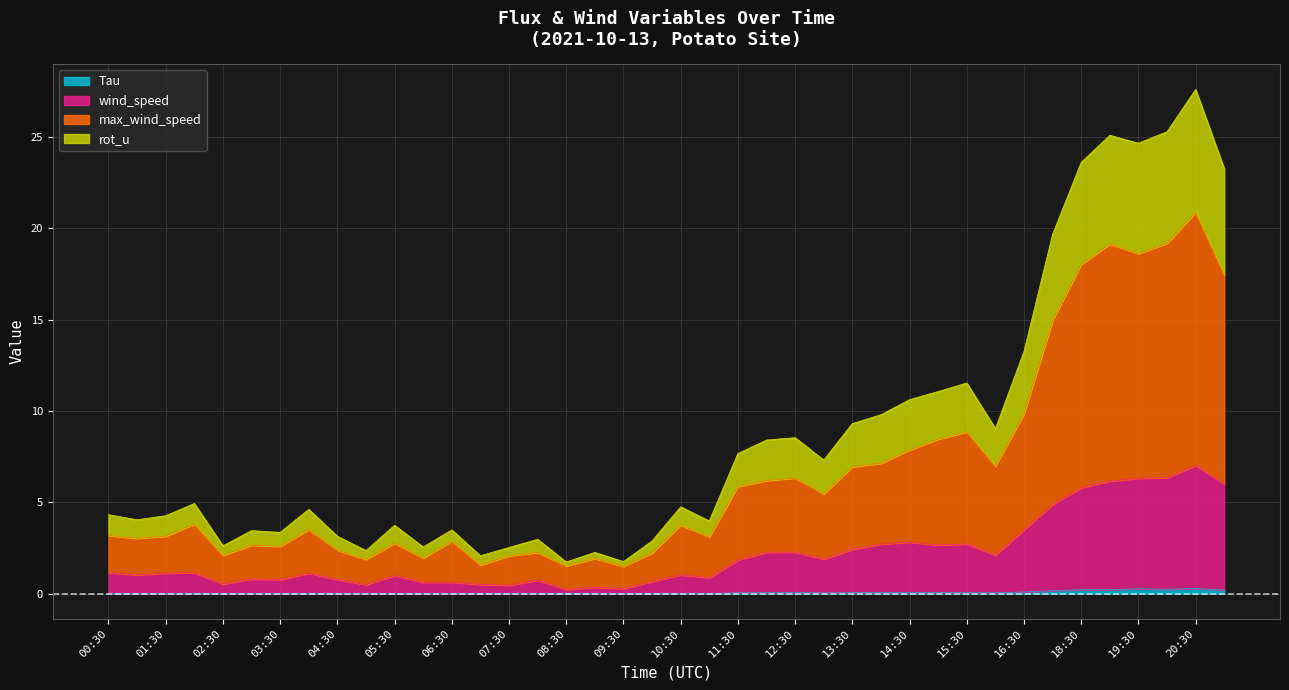

What is the difference between the highest and lowest values at 02:00?

4.9